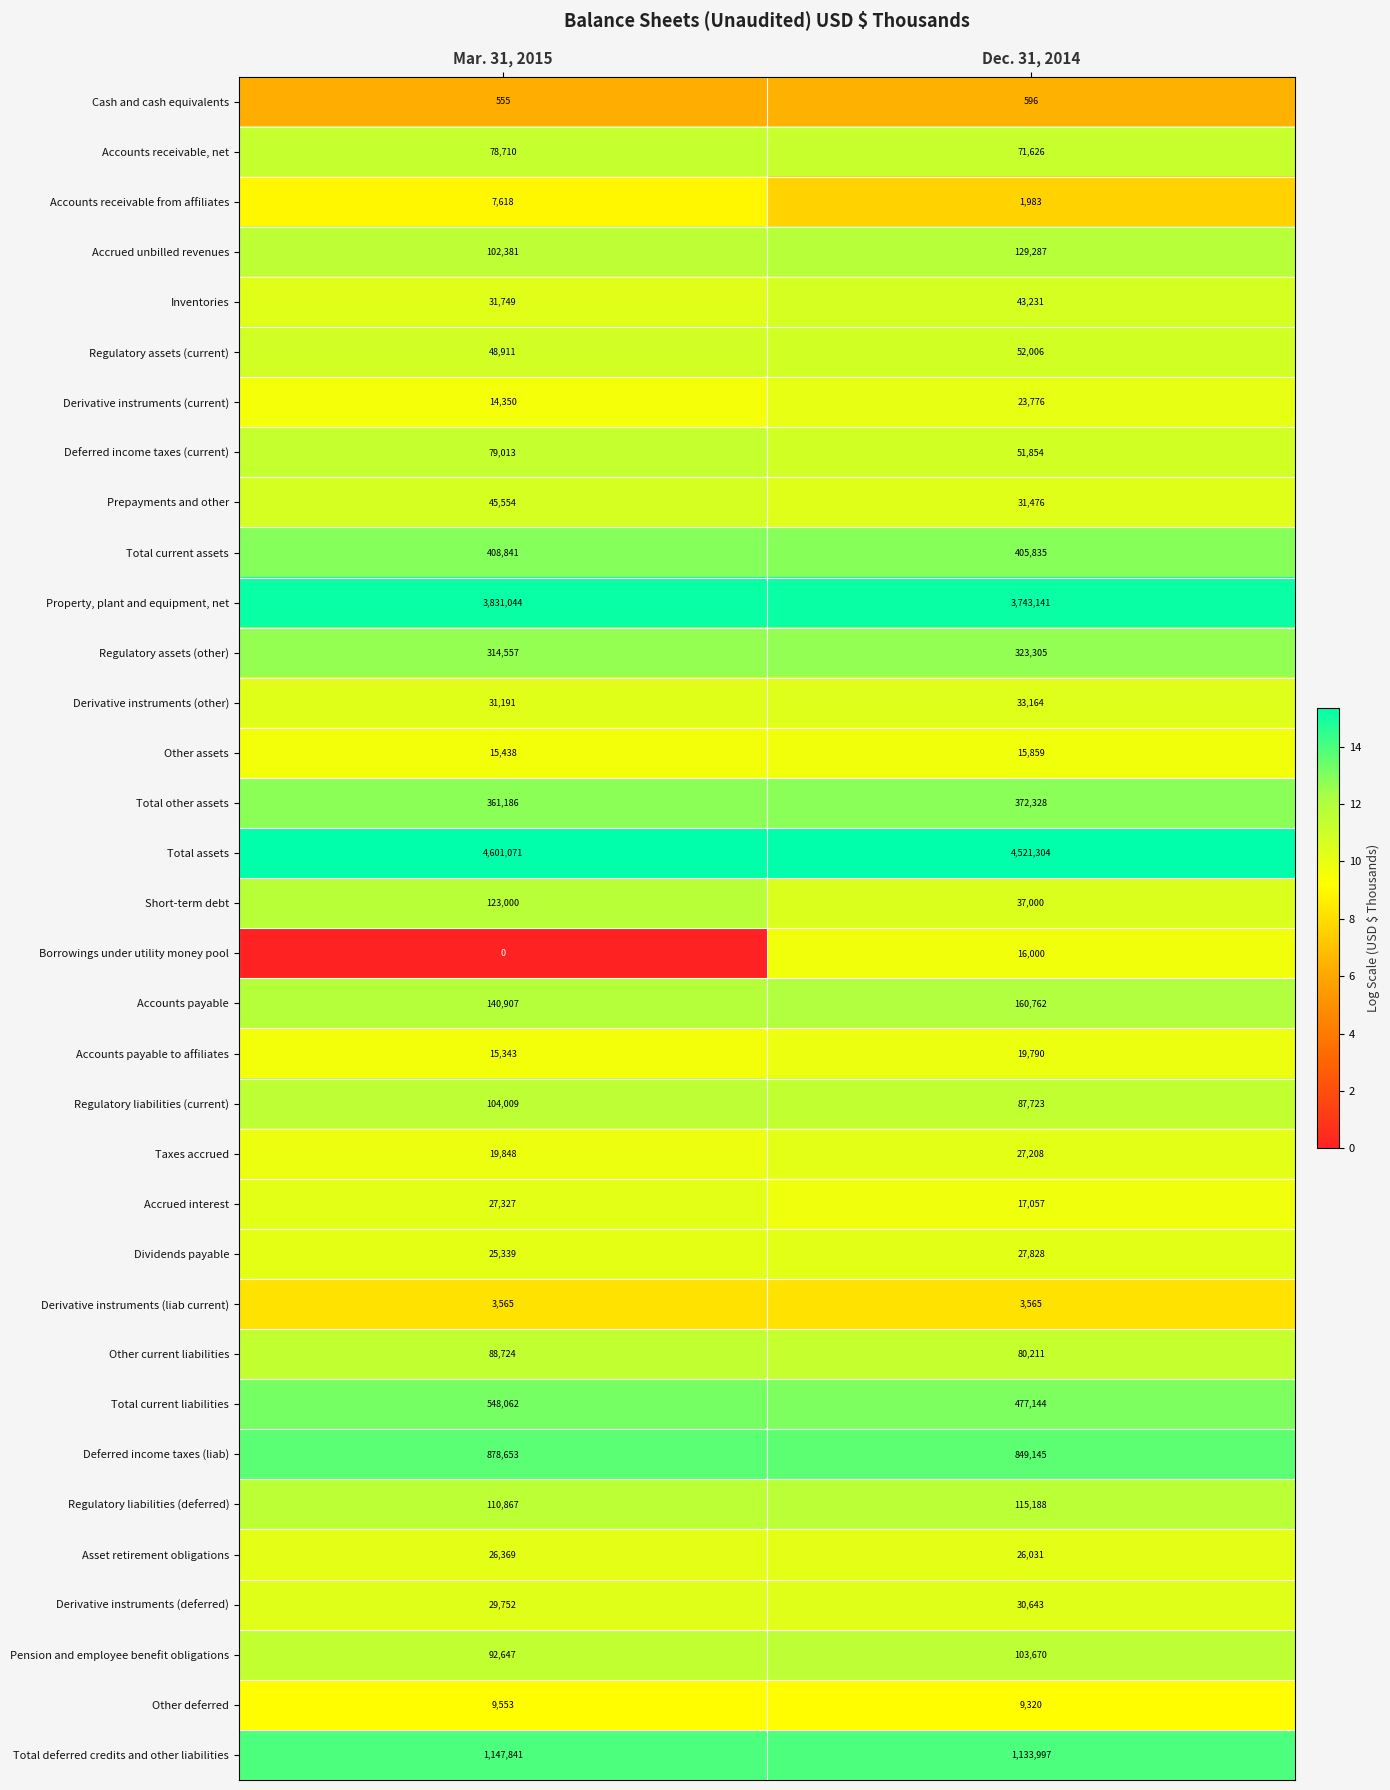

What is the maximum value for Asset retirement obligations?

26369